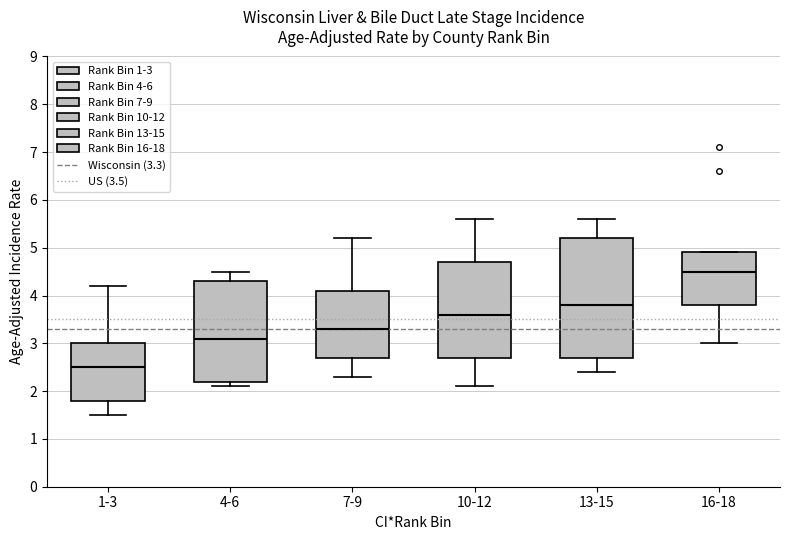

Which box is the tallest, from its lower edge to its upper edge?

13-15